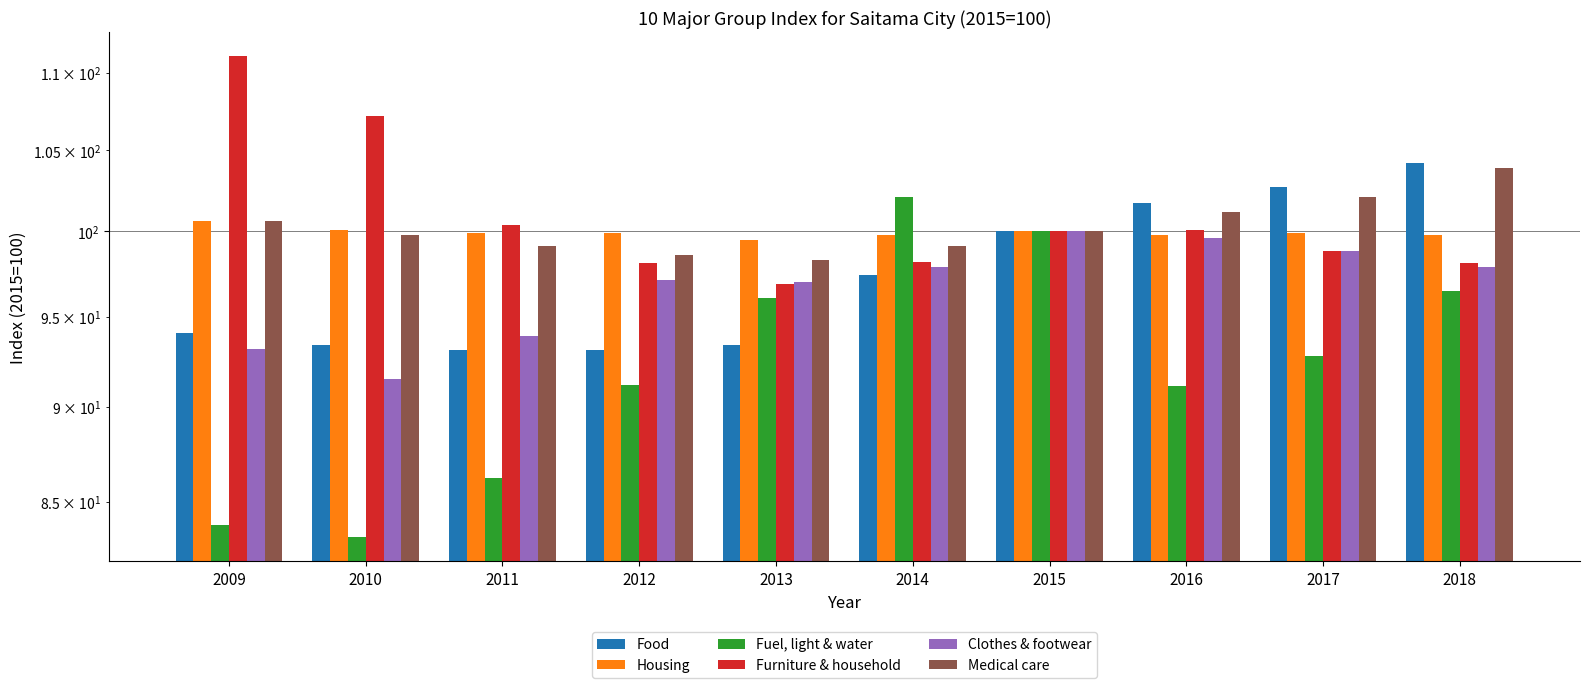

At which category is the sum across all series the highest?

2018